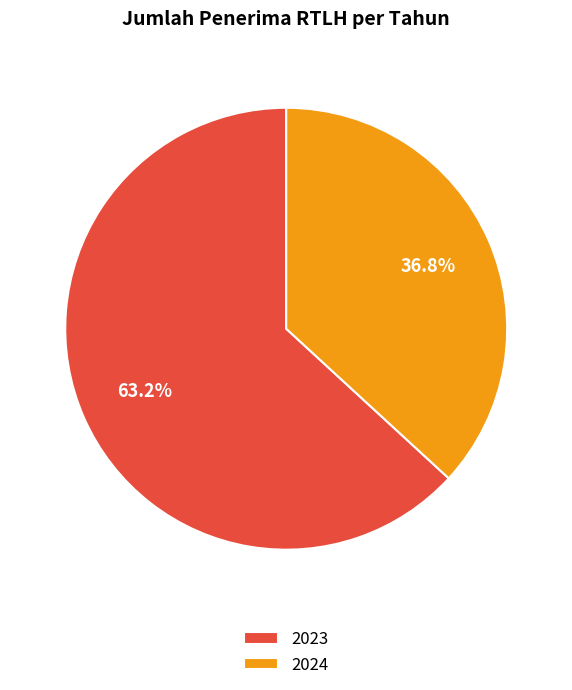

What is the ratio of the value at 2023 to the value at 2024?

1.7